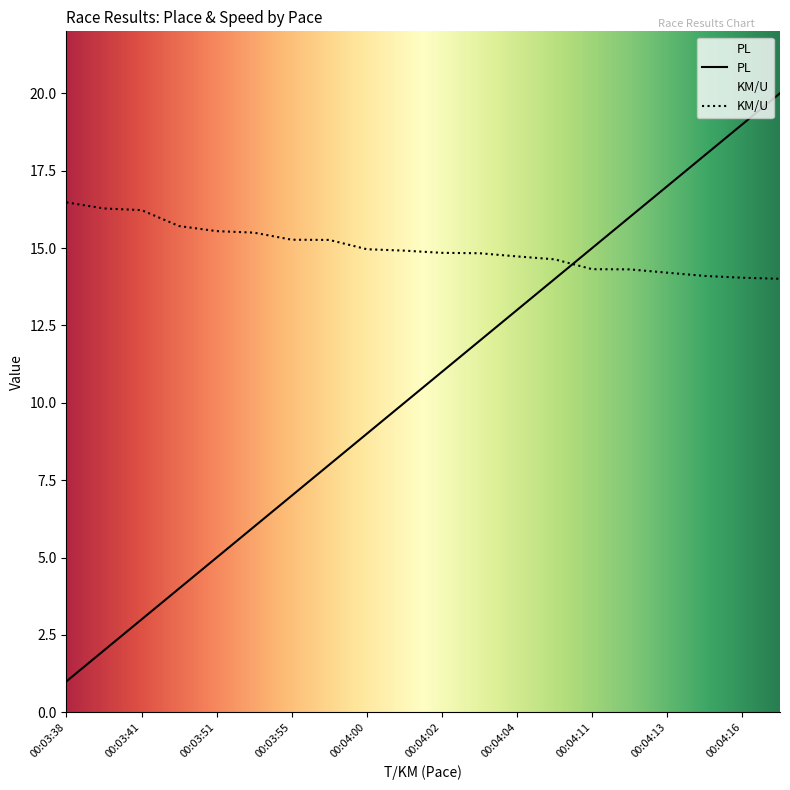

How many times do KM/U and PL cross each other?

1